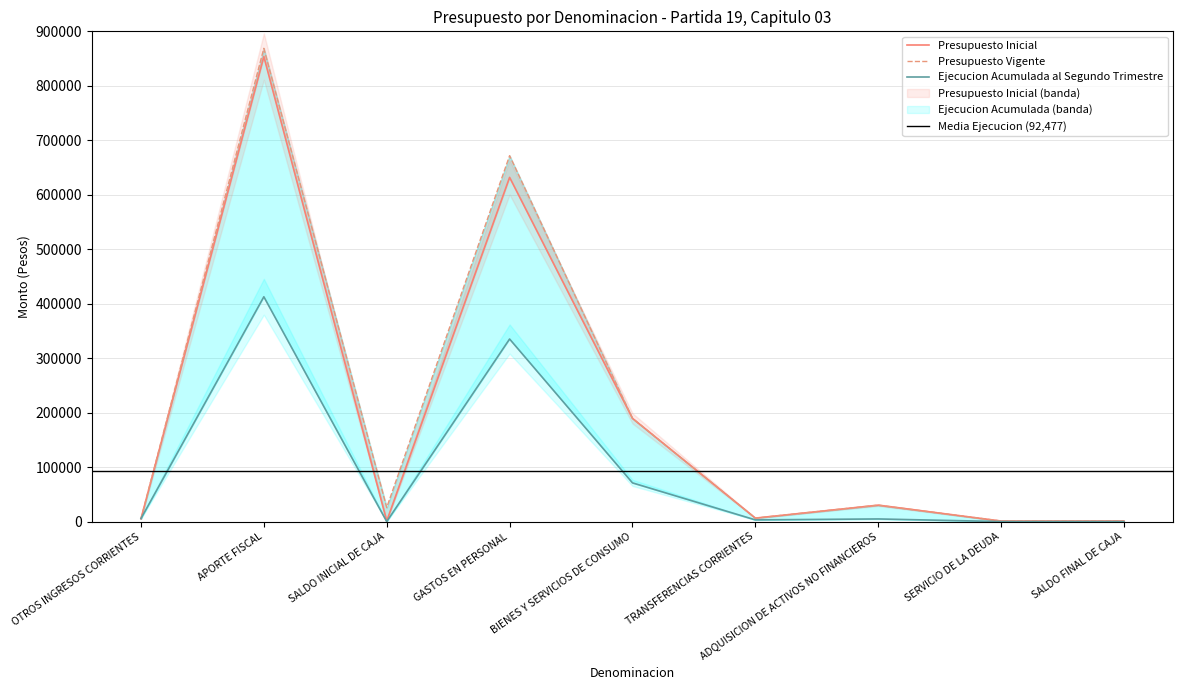

The value of Presupuesto Vigente at SERVICIO DE LA DEUDA is 1000. True or false?

True